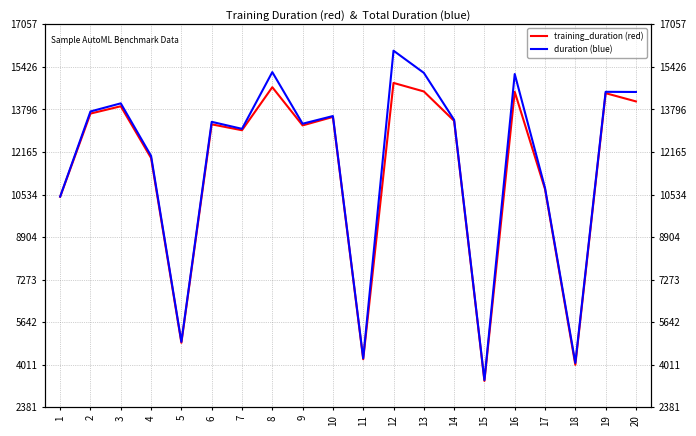

What is the value of the training_duration (red) point at the 17th from the left?

10736.4